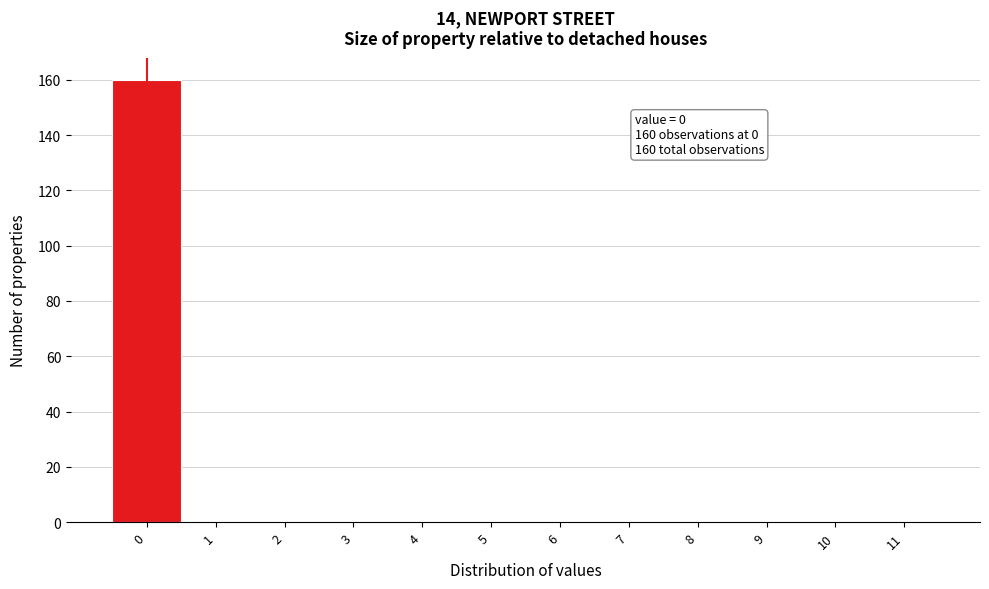

Reading left to right, extract all data points from this chart.

0=160	1=0	2=0	3=0	4=0	5=0	6=0	7=0	8=0	9=0	10=0	11=0